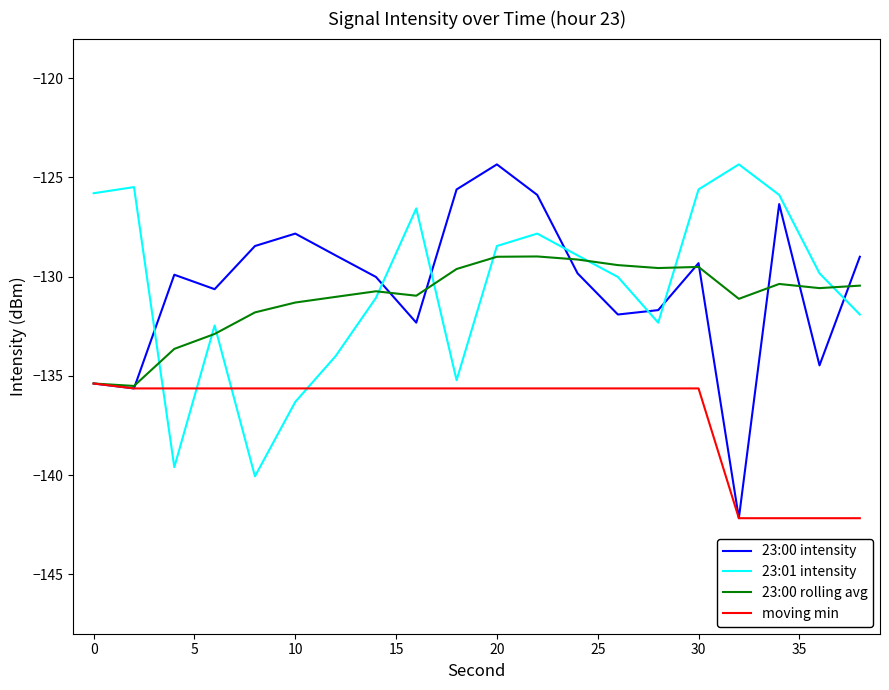

What is the minimum value for moving min?

-142.2